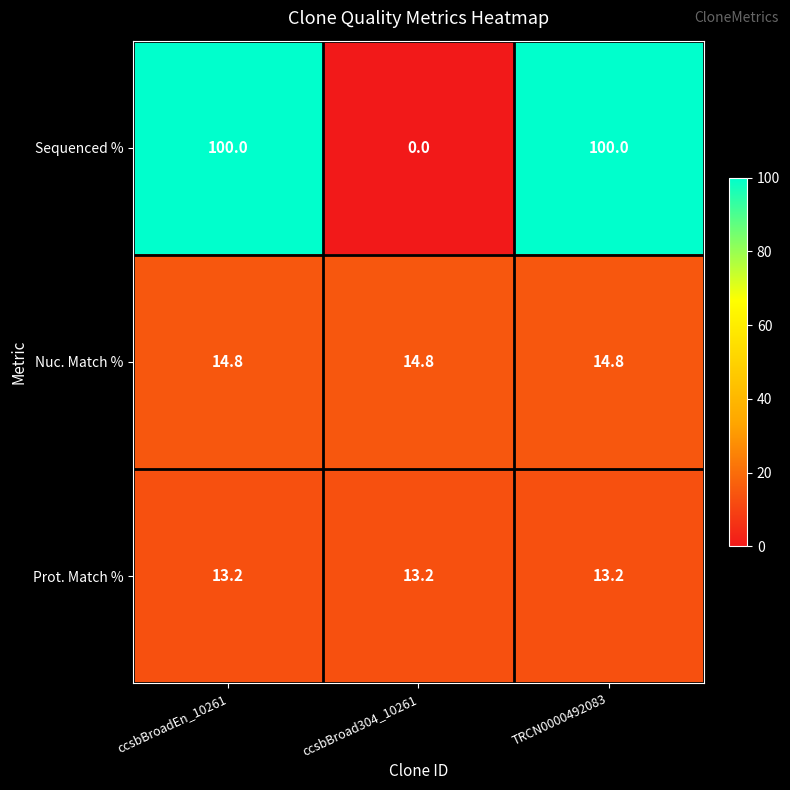

Reading left to right, extract all data points from this chart.

Sequenced %: ccsbBroadEn_10261=100.0	ccsbBroad304_10261=0.0	TRCN0000492083=100.0
Nuc. Match %: ccsbBroadEn_10261=14.8	ccsbBroad304_10261=14.8	TRCN0000492083=14.8
Prot. Match %: ccsbBroadEn_10261=13.2	ccsbBroad304_10261=13.2	TRCN0000492083=13.2